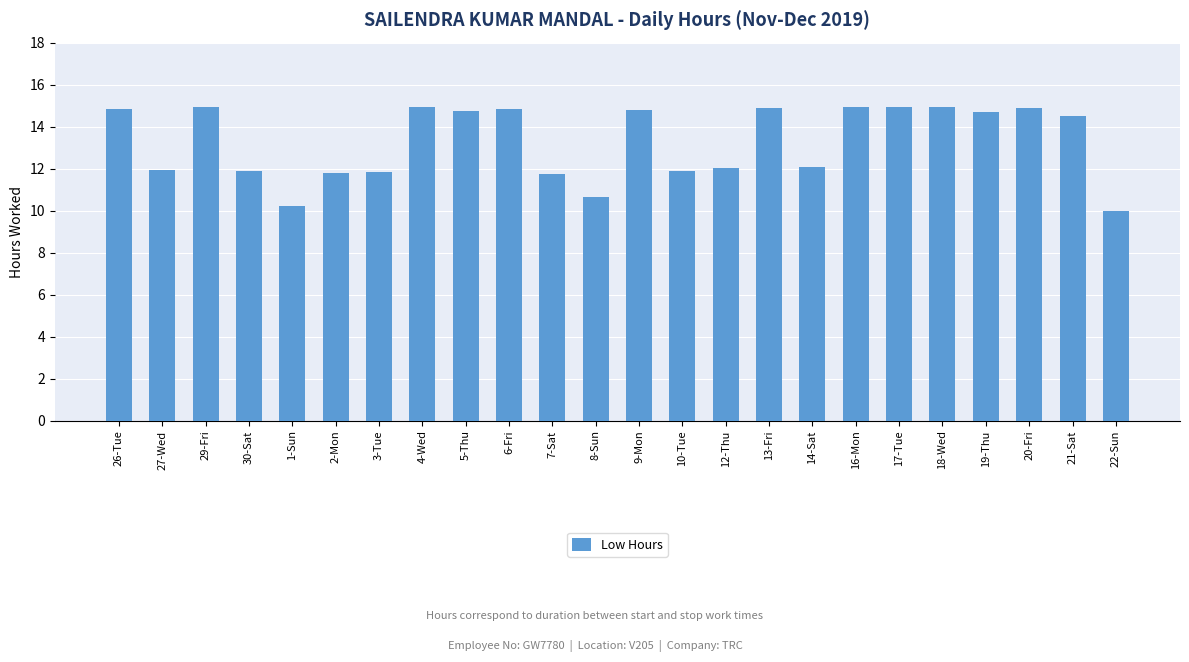

How many data points are above 14?

13